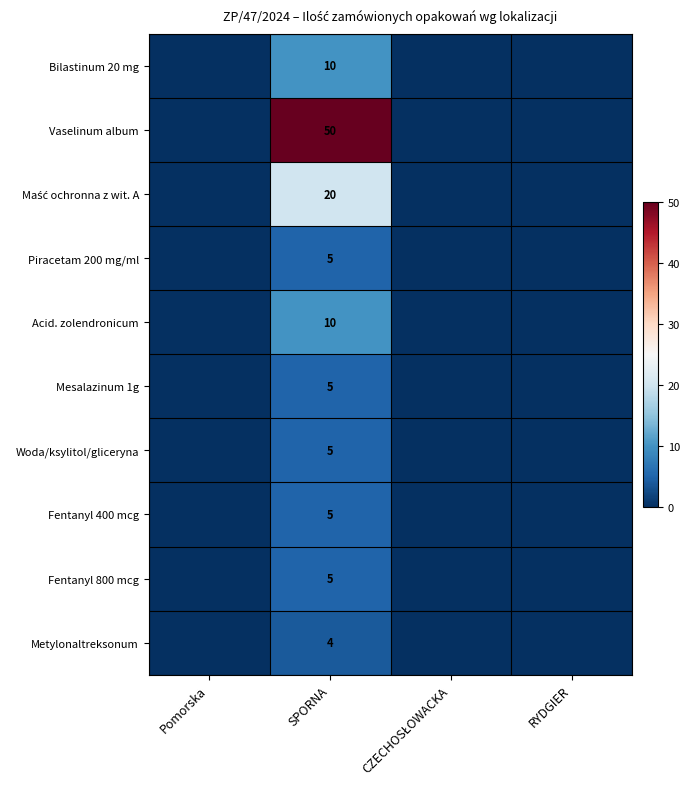

The Bilastinum 20 mg series shows 17 at SPORNA. True or false?

False